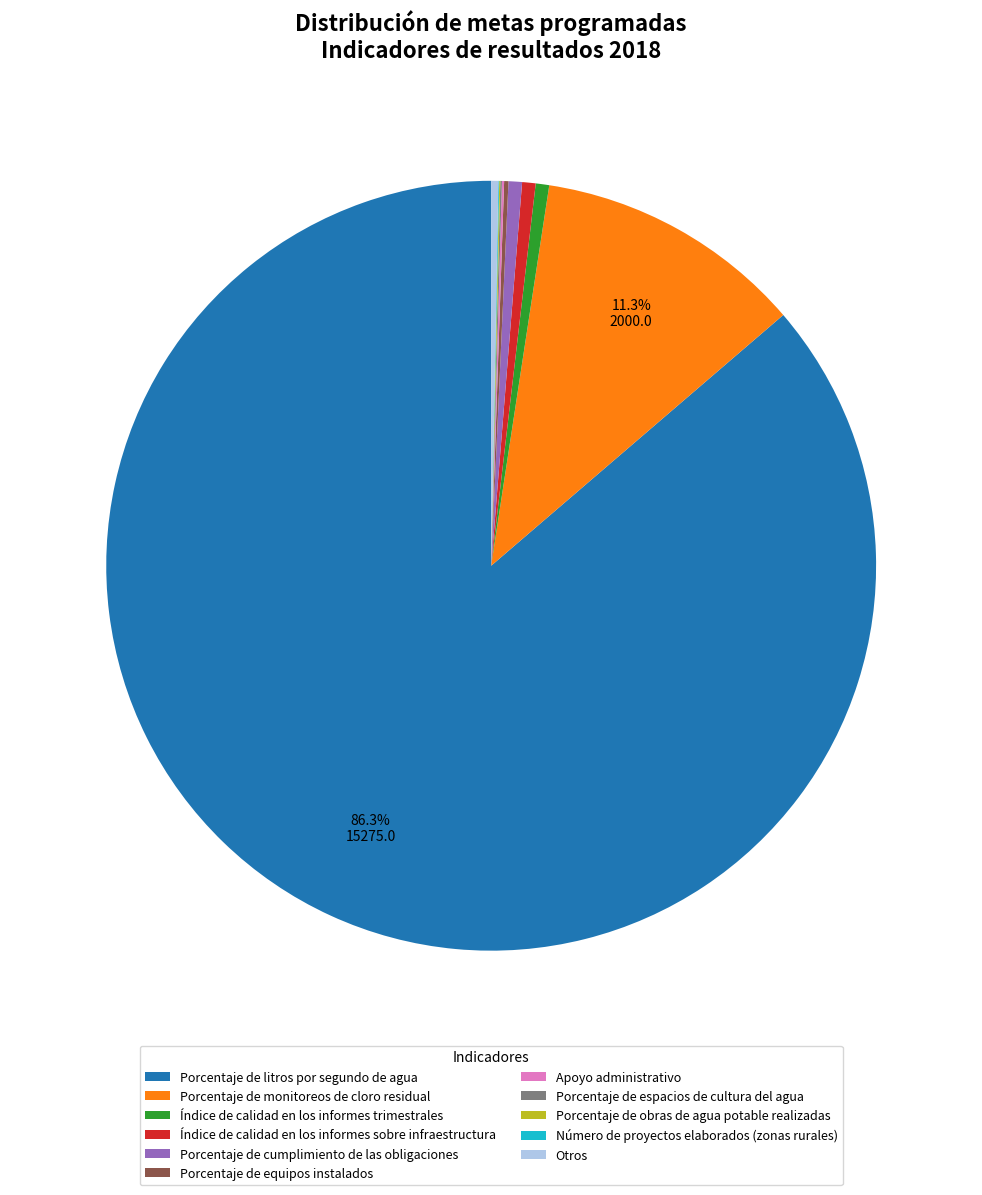

Which category accounts for the majority?

Porcentaje de litros por segundo de agua